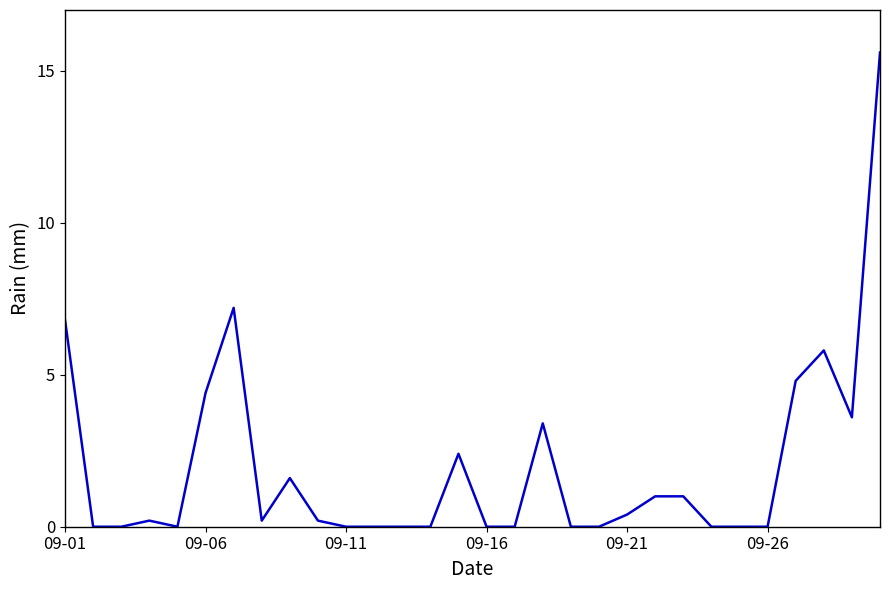

What is the greatest value displayed?

15.6